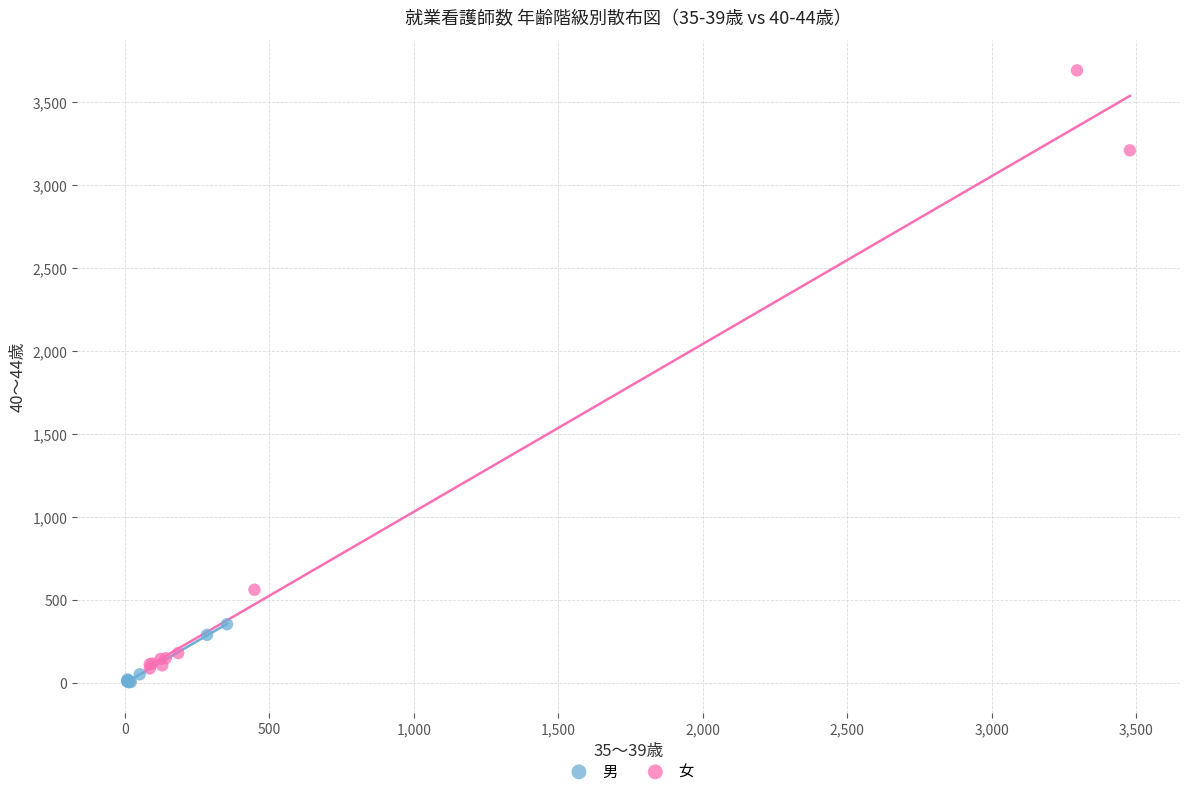

Which series has the widest spread of Y values?

女